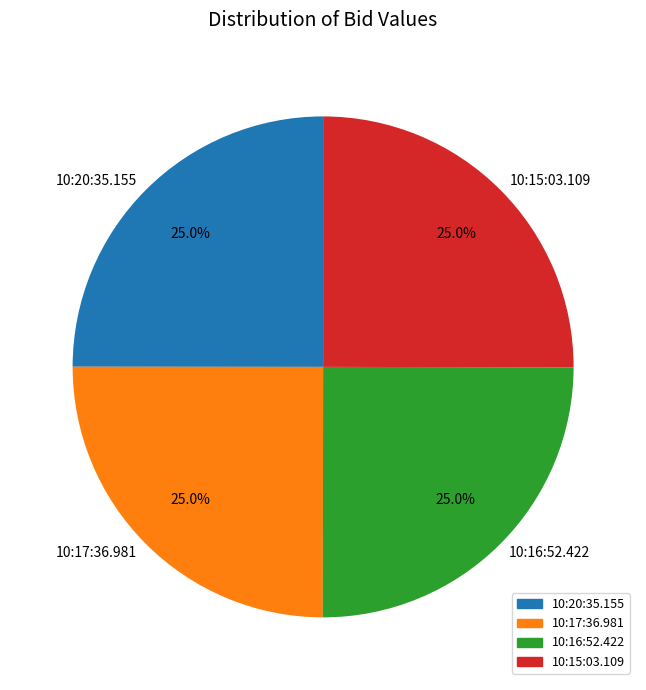

What percentage is the 10:15:03.109 slice, to the nearest percent?

25%